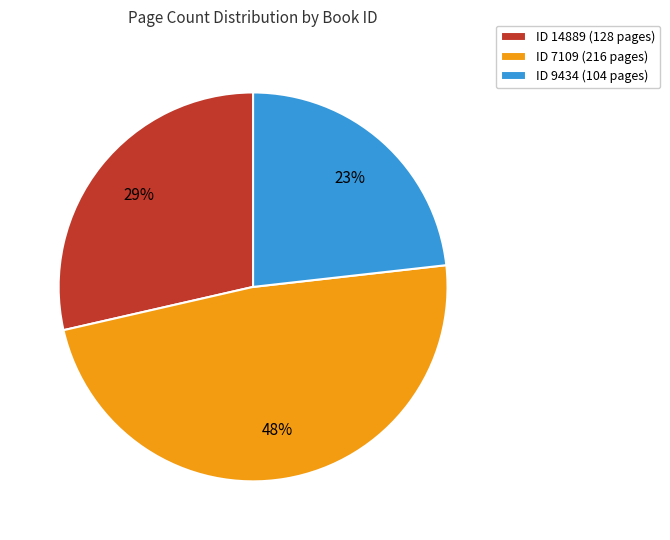

What is the ratio of the value at ID 14889 (128 pages) to the value at ID 7109 (216 pages)?

0.6